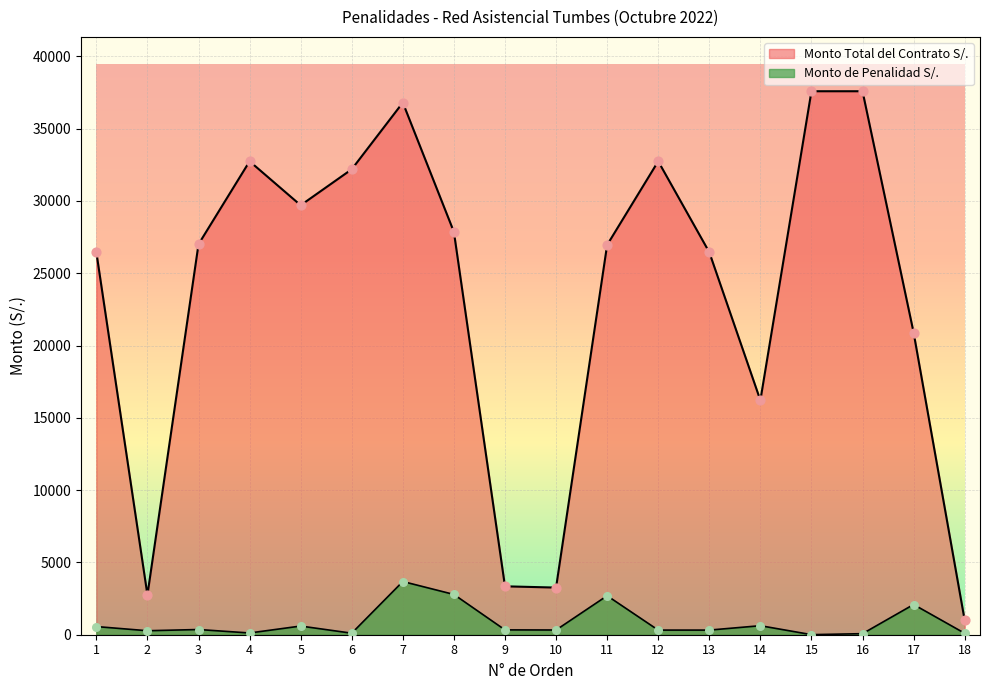

Which series has the largest total across all categories?

Monto Total del Contrato S/.